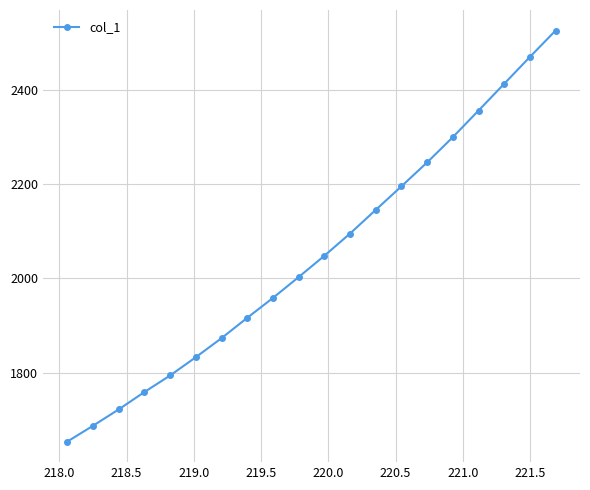

What is the smallest value displayed?

1653.6